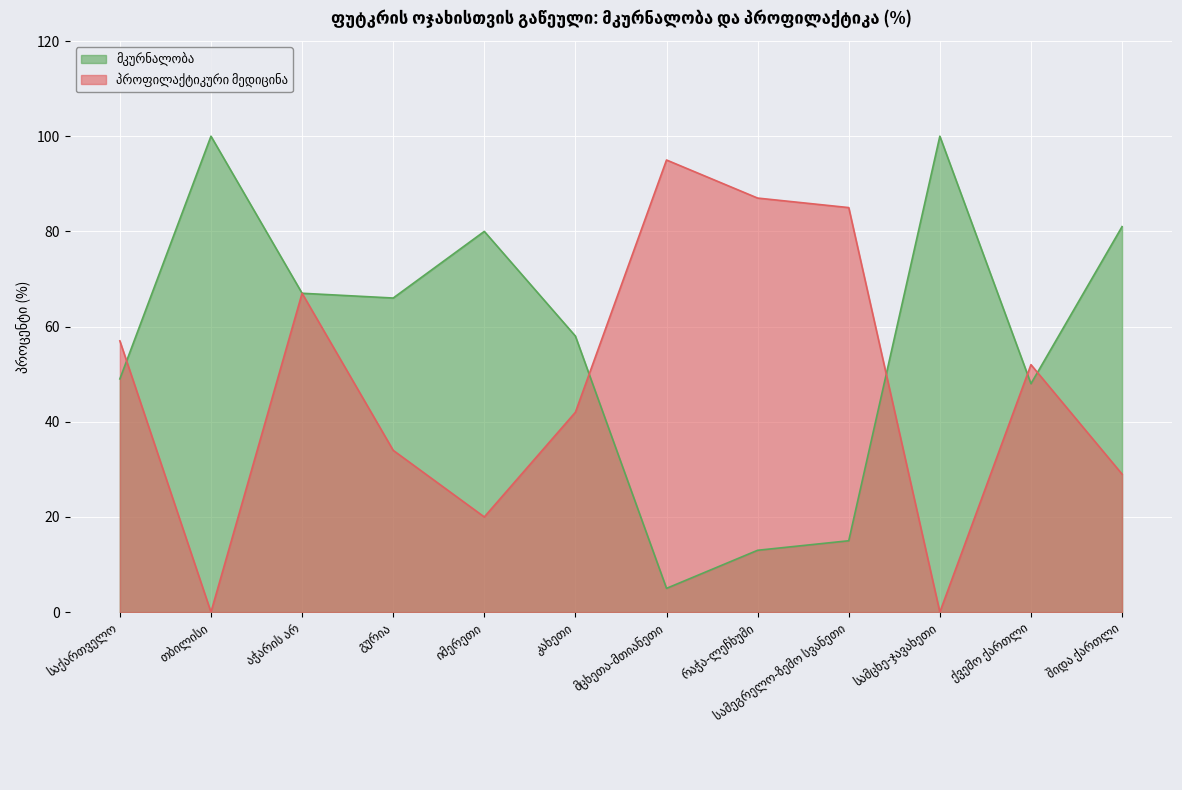

Between რაჭა-ლეჩხუმი and საქართველო, which is larger?

საქართველო